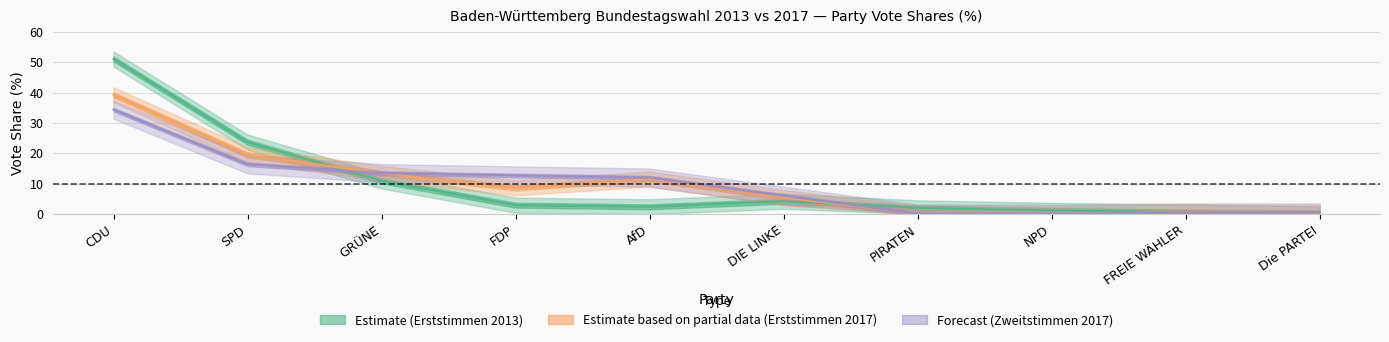

Rank the series by their maximum value, from lowest to highest.

zweitstimmen_2017, erststimmen_2017, erststimmen_2013